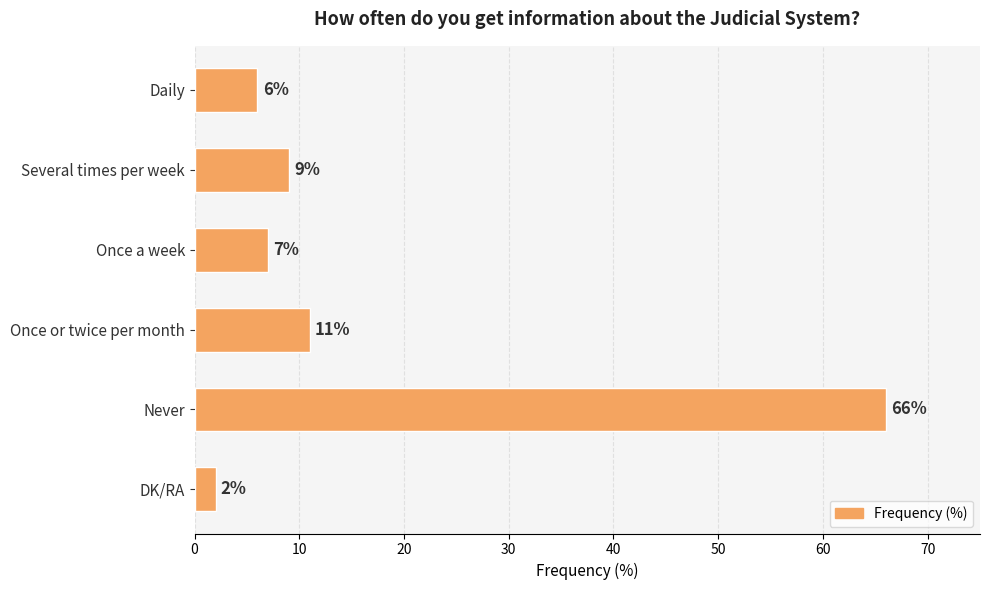

Reading bottom to top, transcribe all the data shown in this chart.

2	66	11	7	9	6